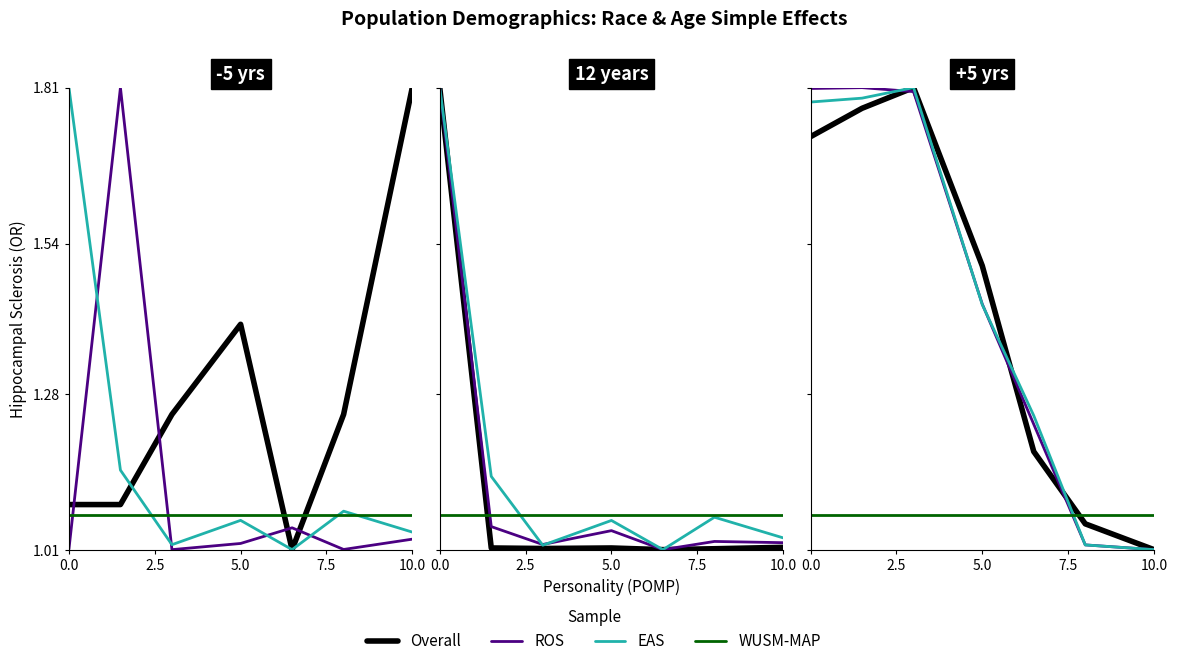

Which series changed the most between 10.0 and 6?

EAS